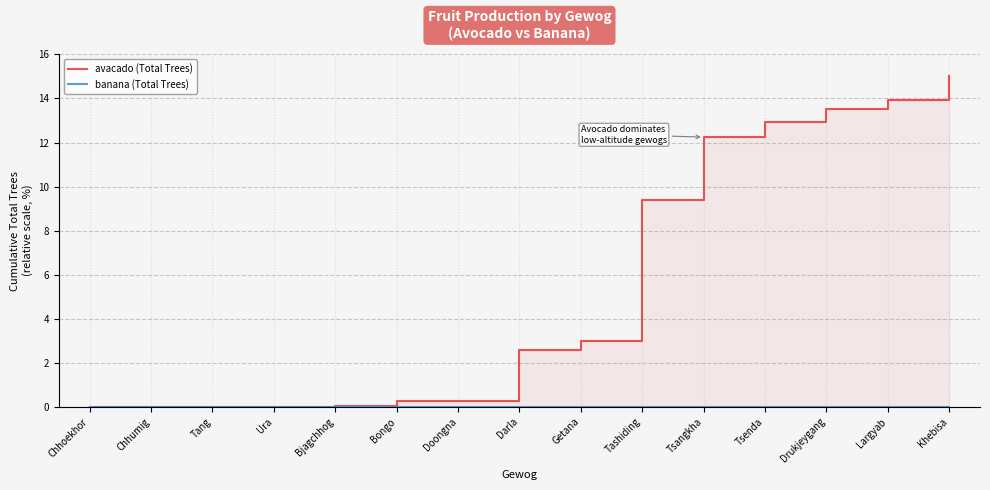

True or false: avacado (Total Trees) and banana (Total Trees) intersect in this chart.

False